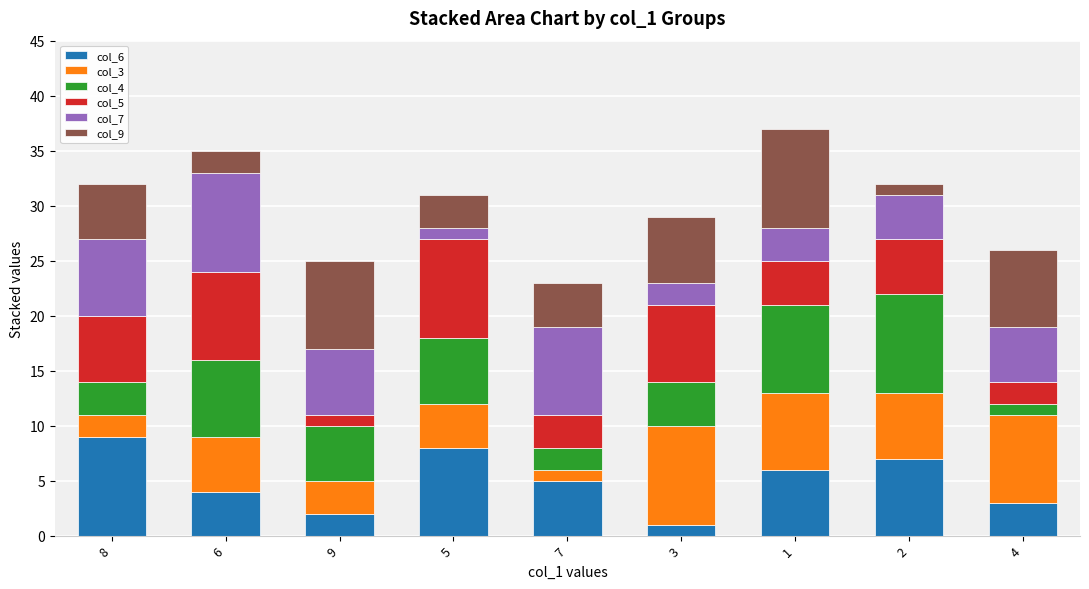

At which label is col_6 closest to 5?

7